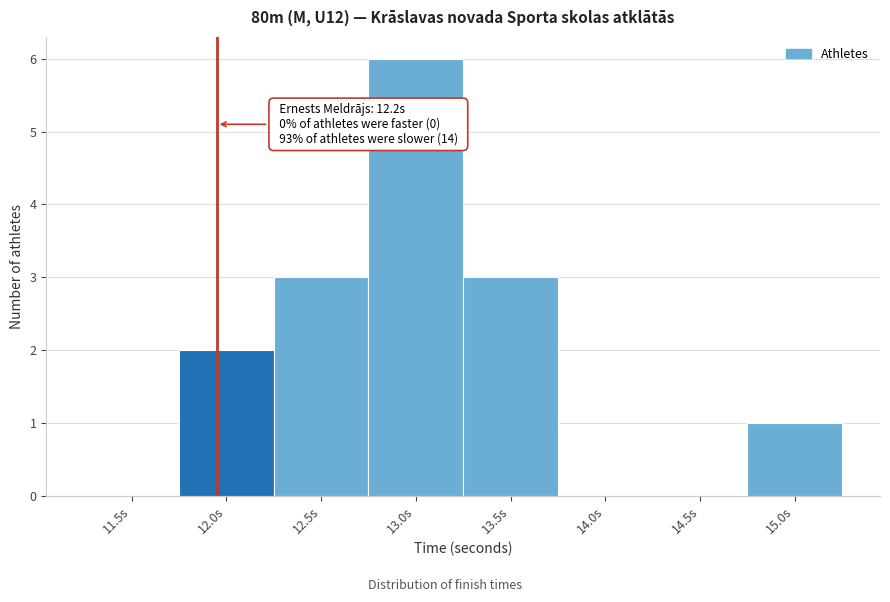

Reading left to right, transcribe all the data shown in this chart.

11.5s=0	12.0s=2	12.5s=3	13.0s=6	13.5s=3	14.0s=0	14.5s=0	15.0s=1